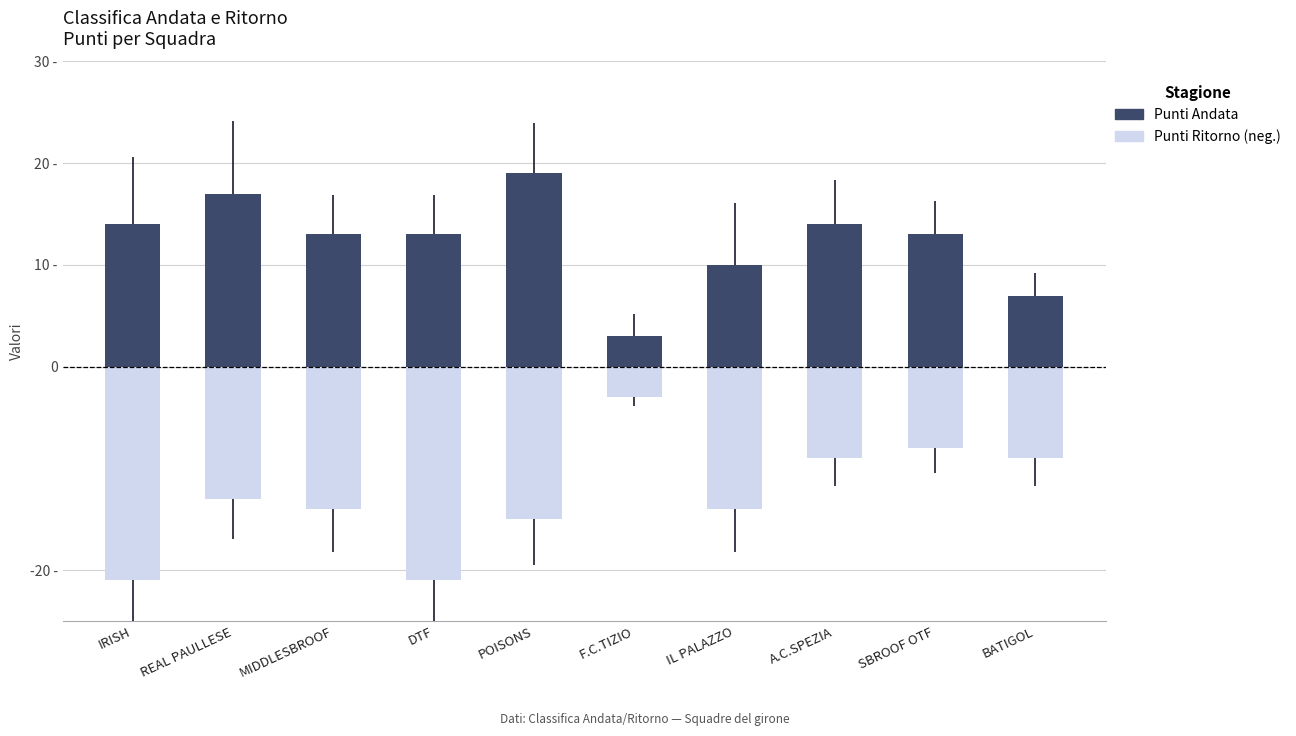

At IRISH, list the series in order from smallest to largest.

Punti Ritorno (vermieden), Punti Andata (aktuell)